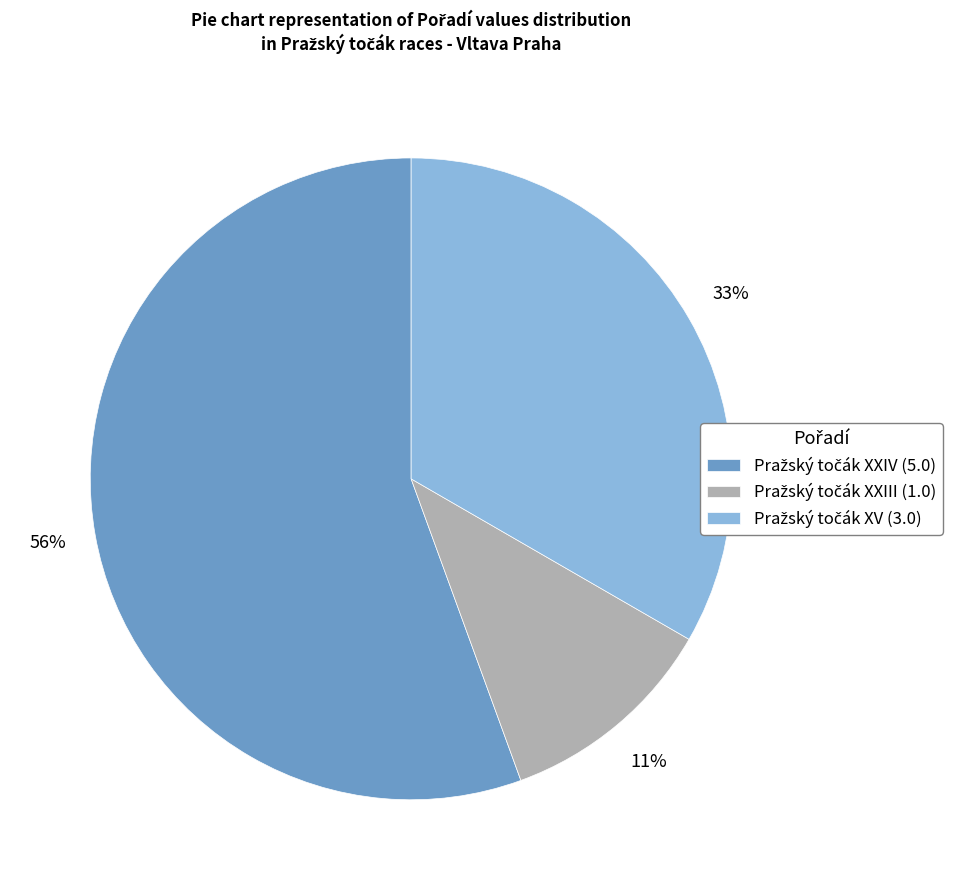

Is there a majority slice in this chart?

Yes